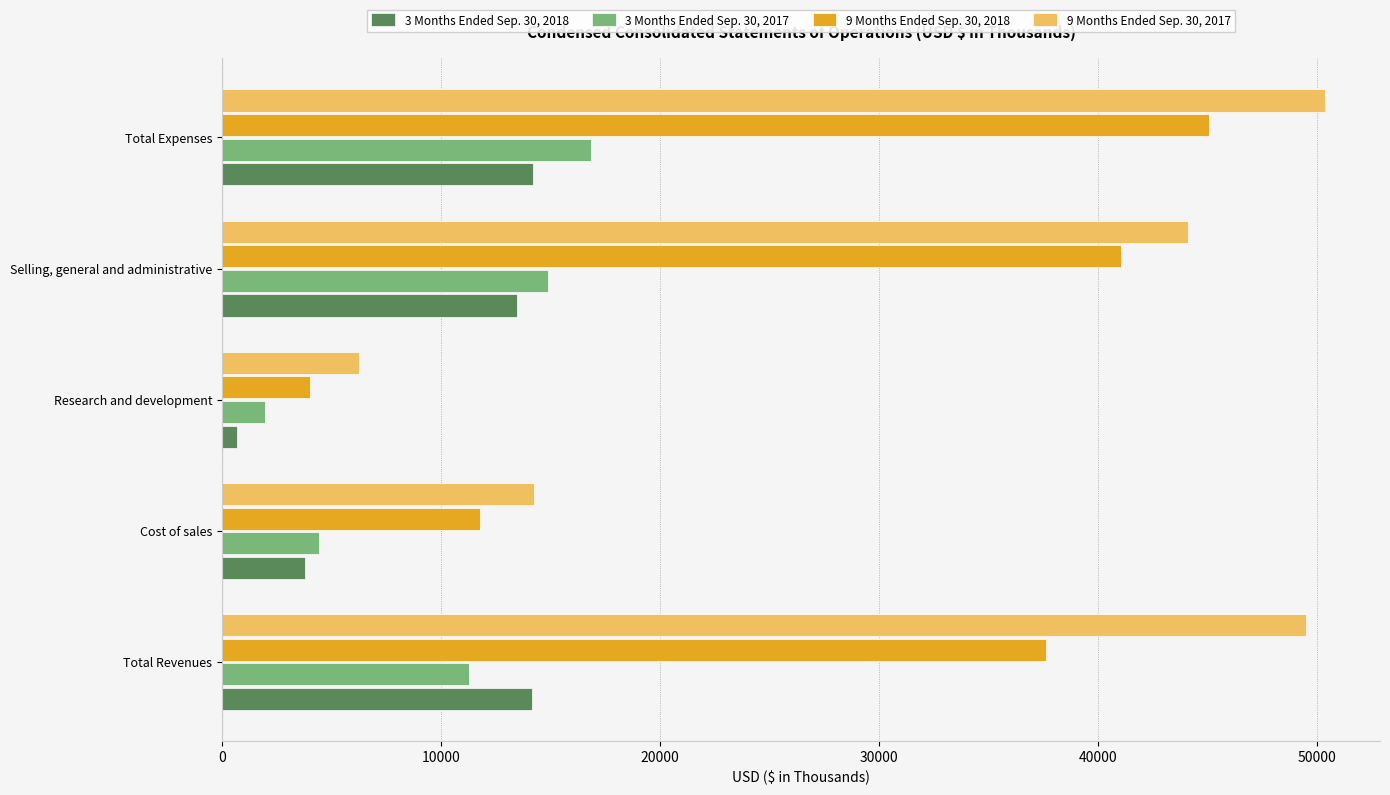

Which series has the largest total across all categories?

9 Months Ended Sep. 30, 2017